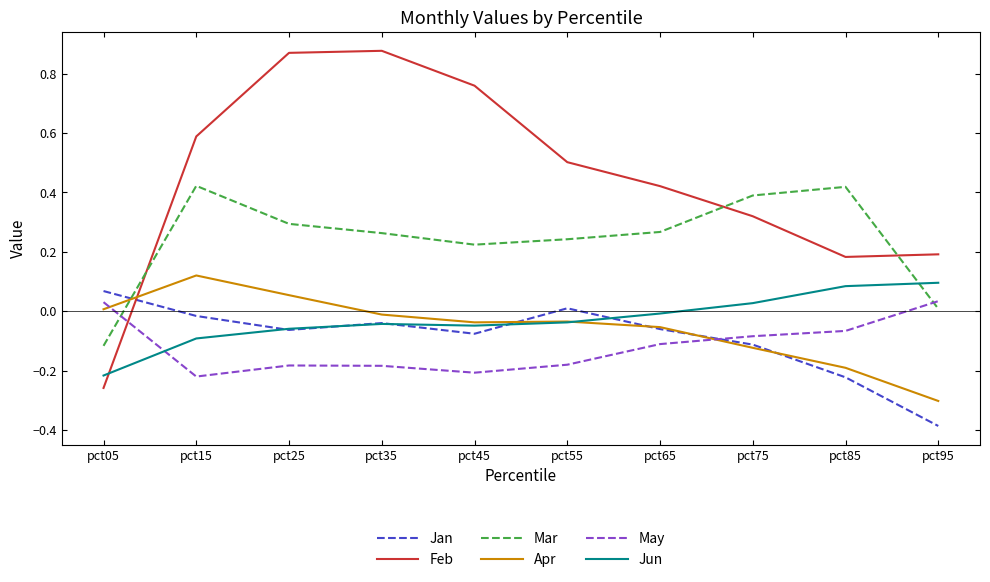

The Feb series shows 0.6 at pct65. True or false?

False